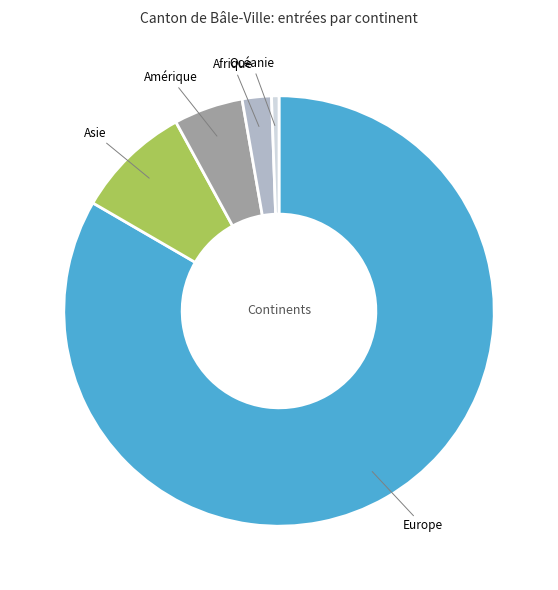

Is it true that Europe is 76% of the pie?

False